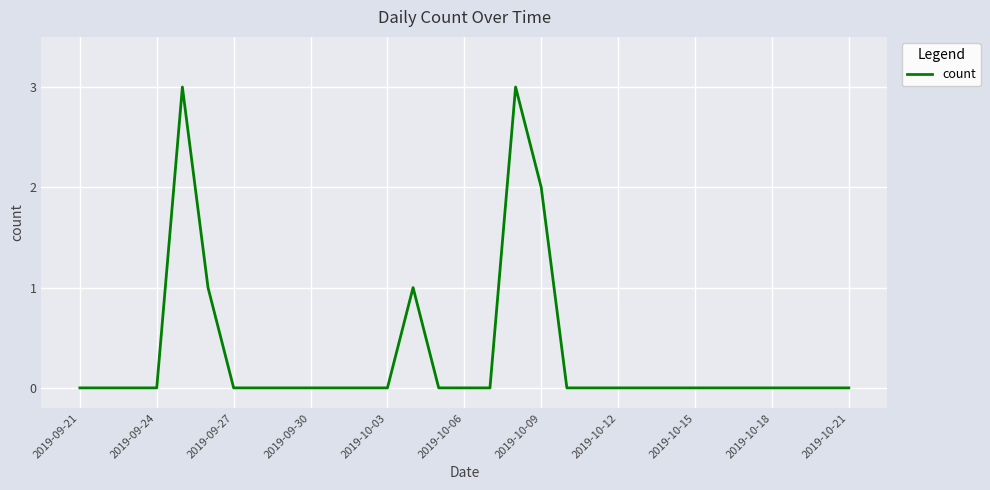

What is the difference between the maximum and minimum values?

3